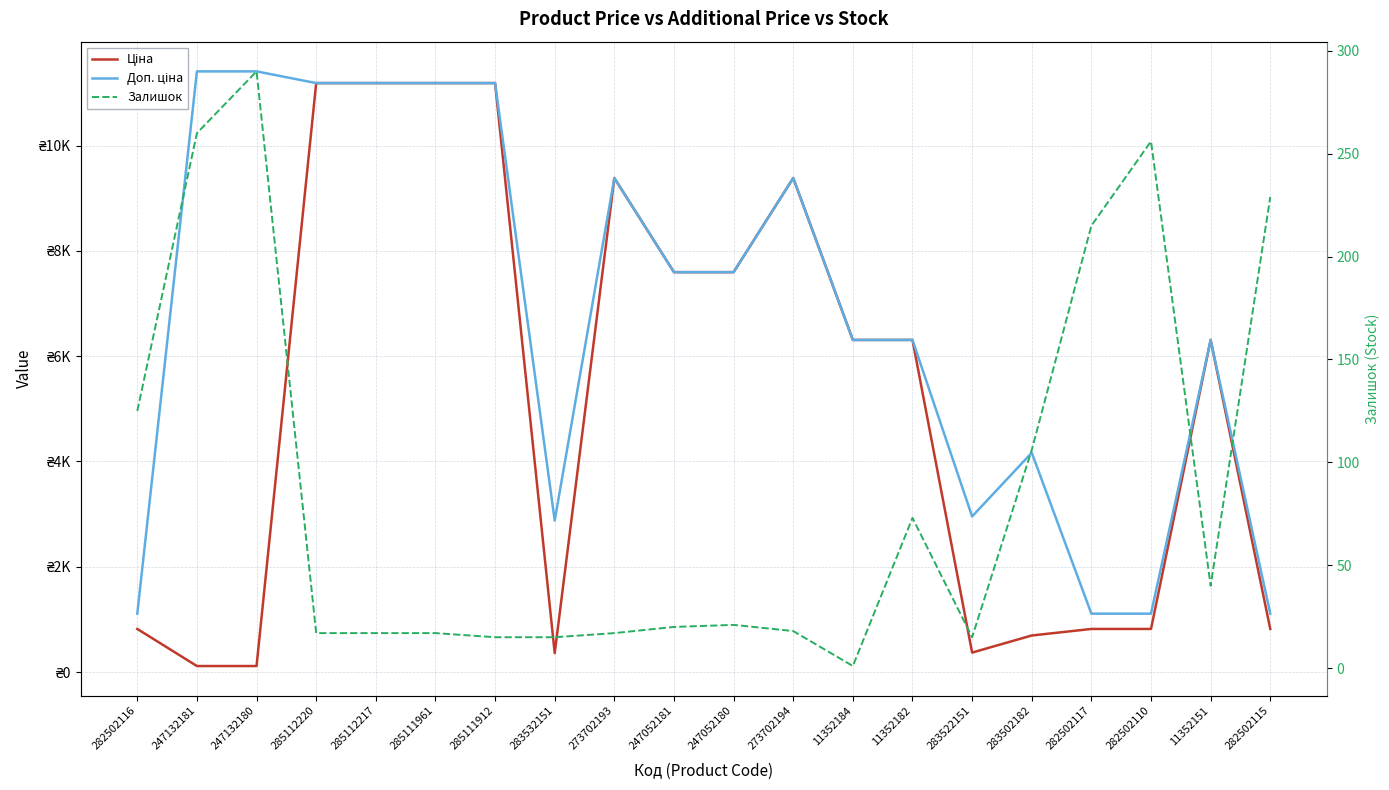

How many interior local valleys does the Ціна series have?

2